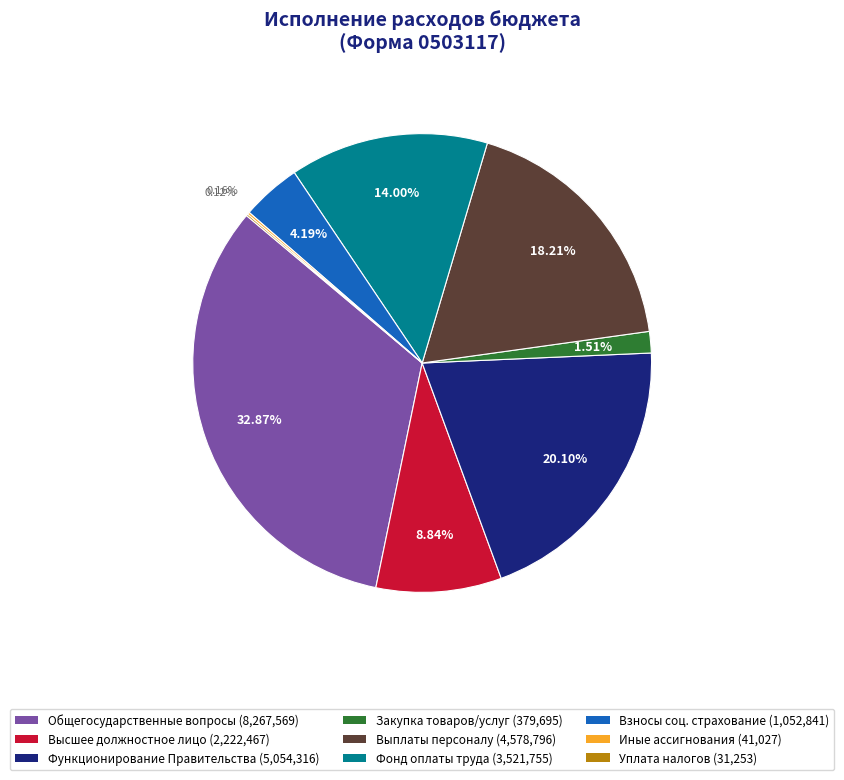

Is there a majority slice in this chart?

No